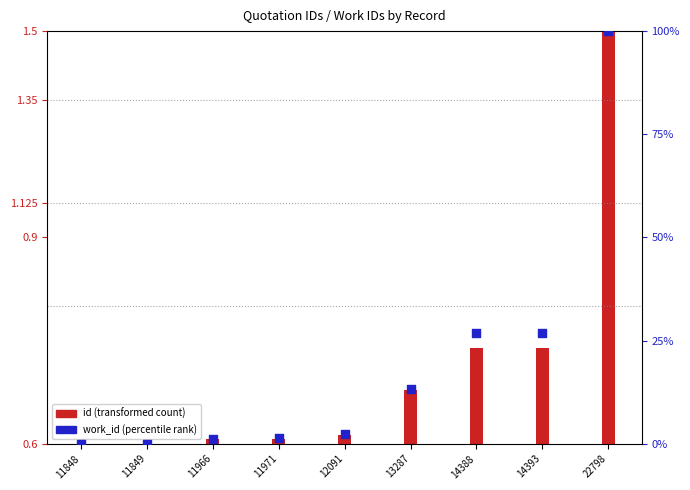

What is the change in value from 11849 to 14393?

+26.9